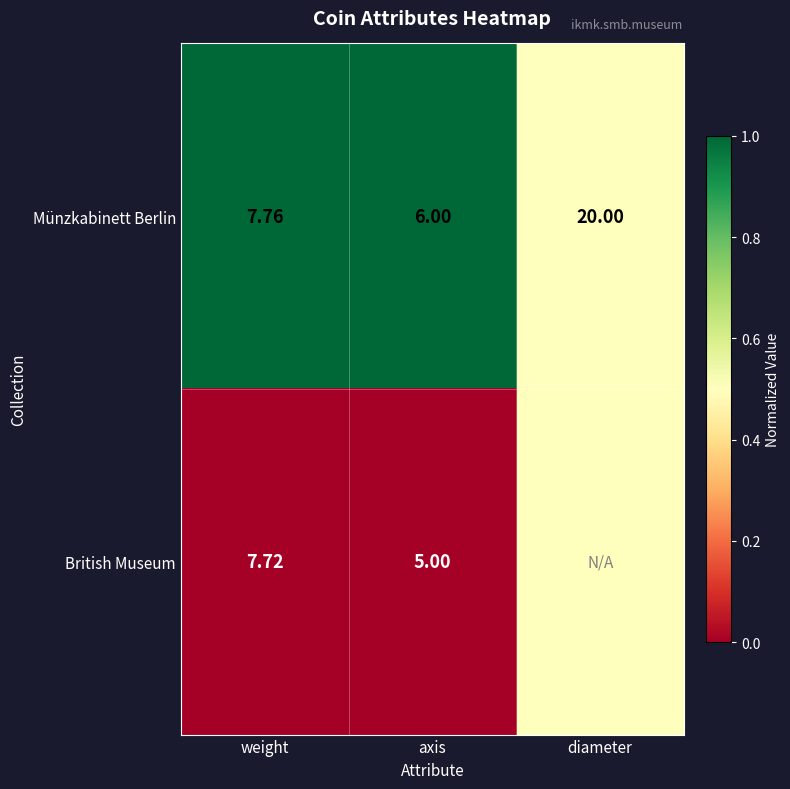

Between weight and axis, which series saw the biggest shift?

British Museum